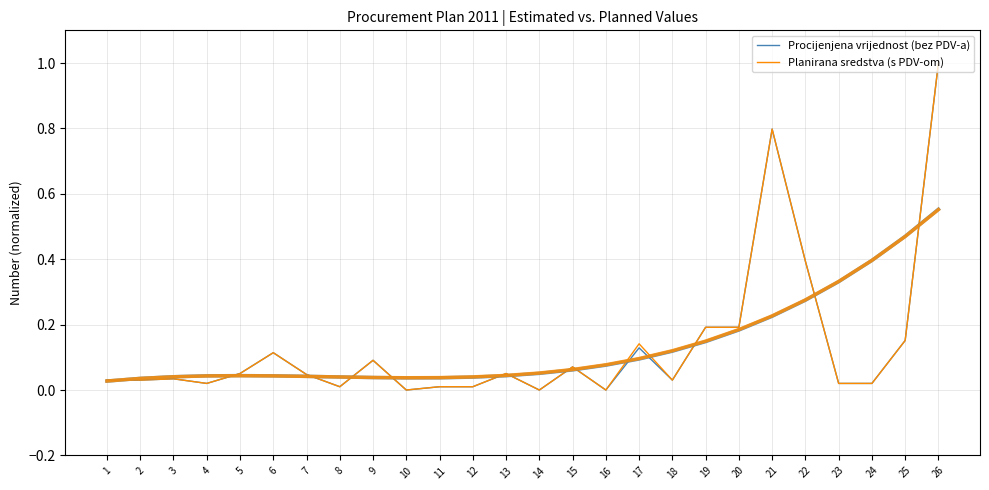

What is the highest value of the Planirana sredstva (s PDV-om) series?

1.0